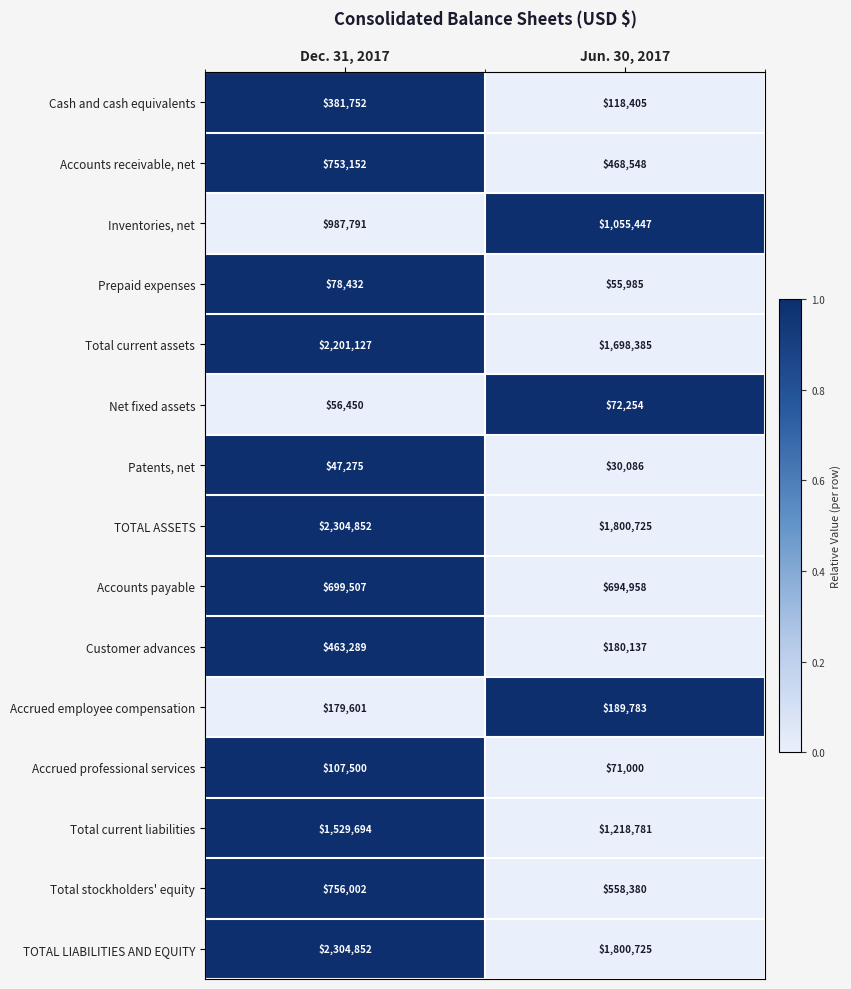

What is the difference between the Total current liabilities values at Jun. 30, 2017 and Dec. 31, 2017?

310913